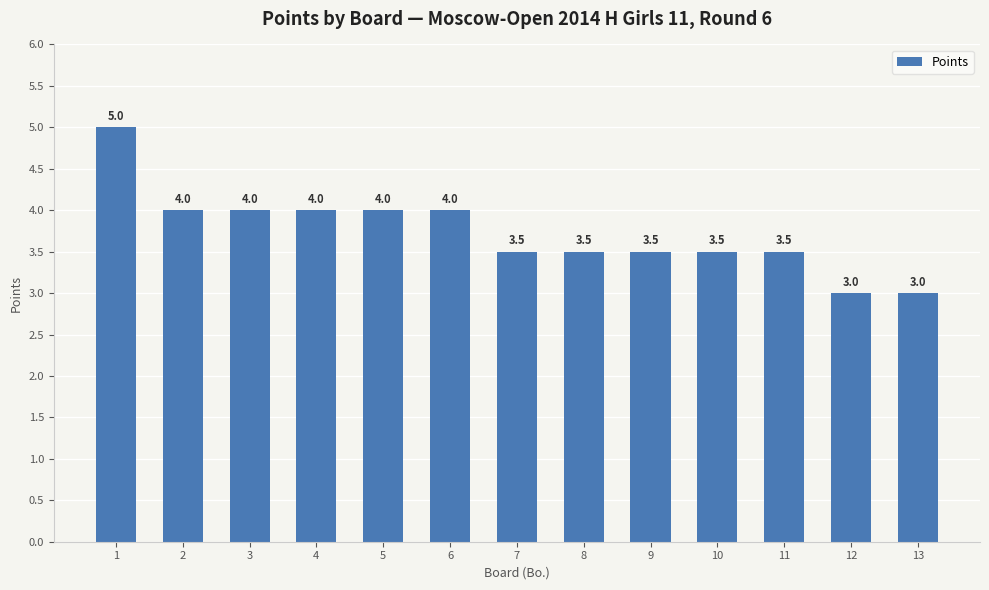

How many values are between 3 and 4?

12